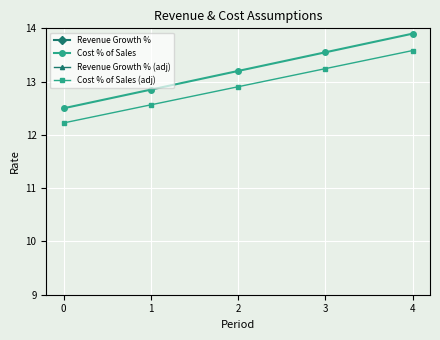

At which category is the sum across all series the highest?

4